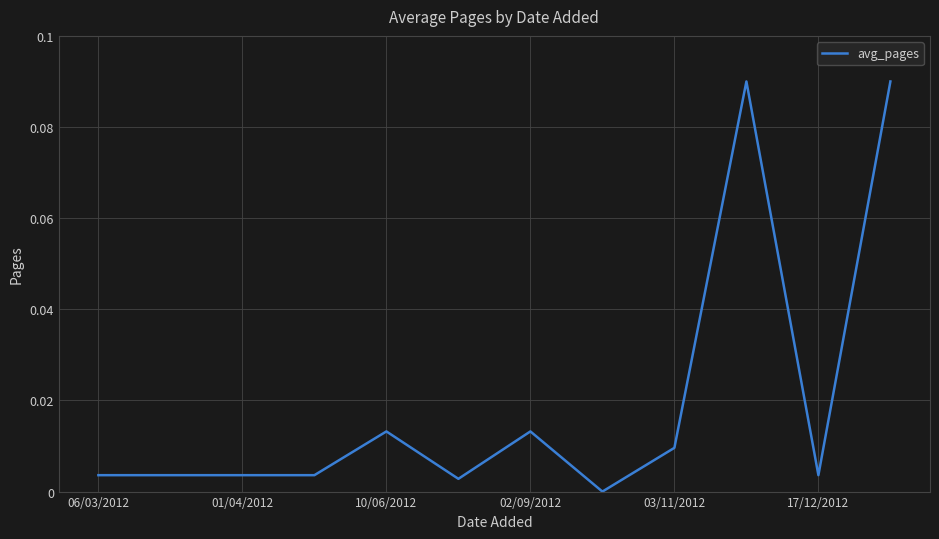

How many values exceed 0?

11